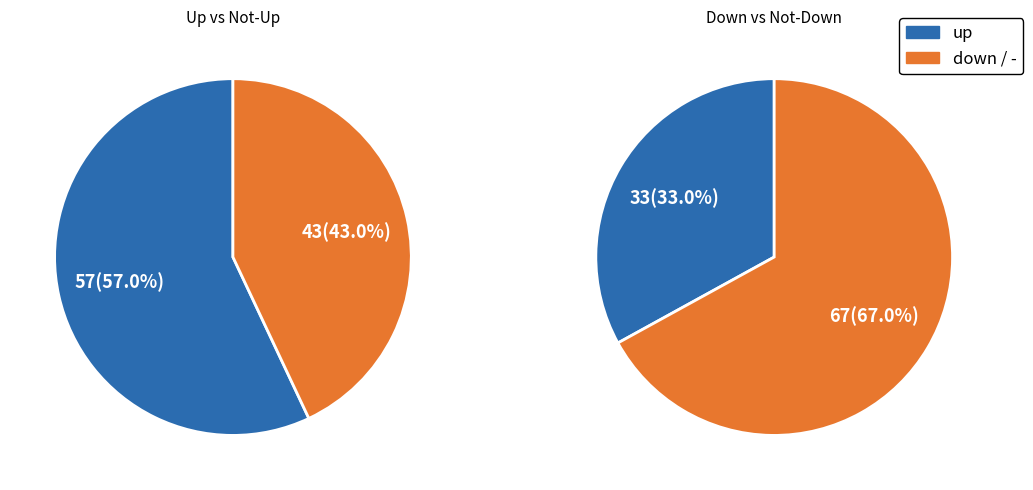

To the nearest percent, what is the combined percentage of down and up?

90%